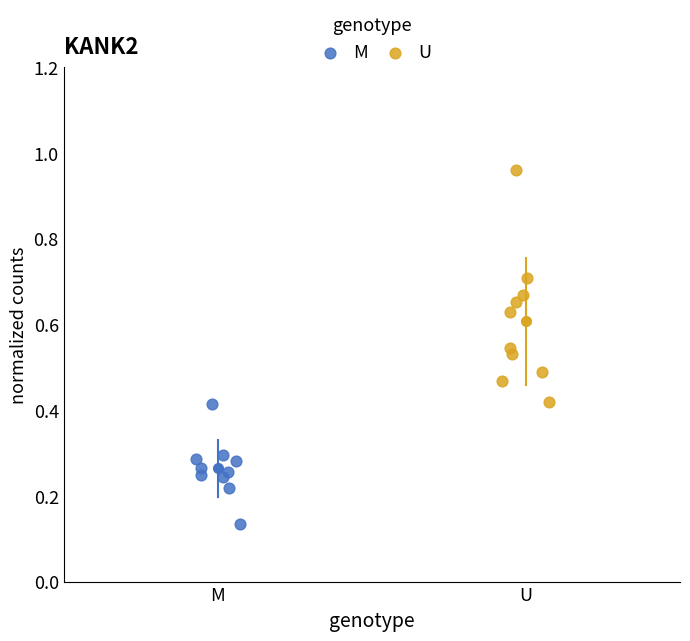

Which series contains the highest Y value?

U